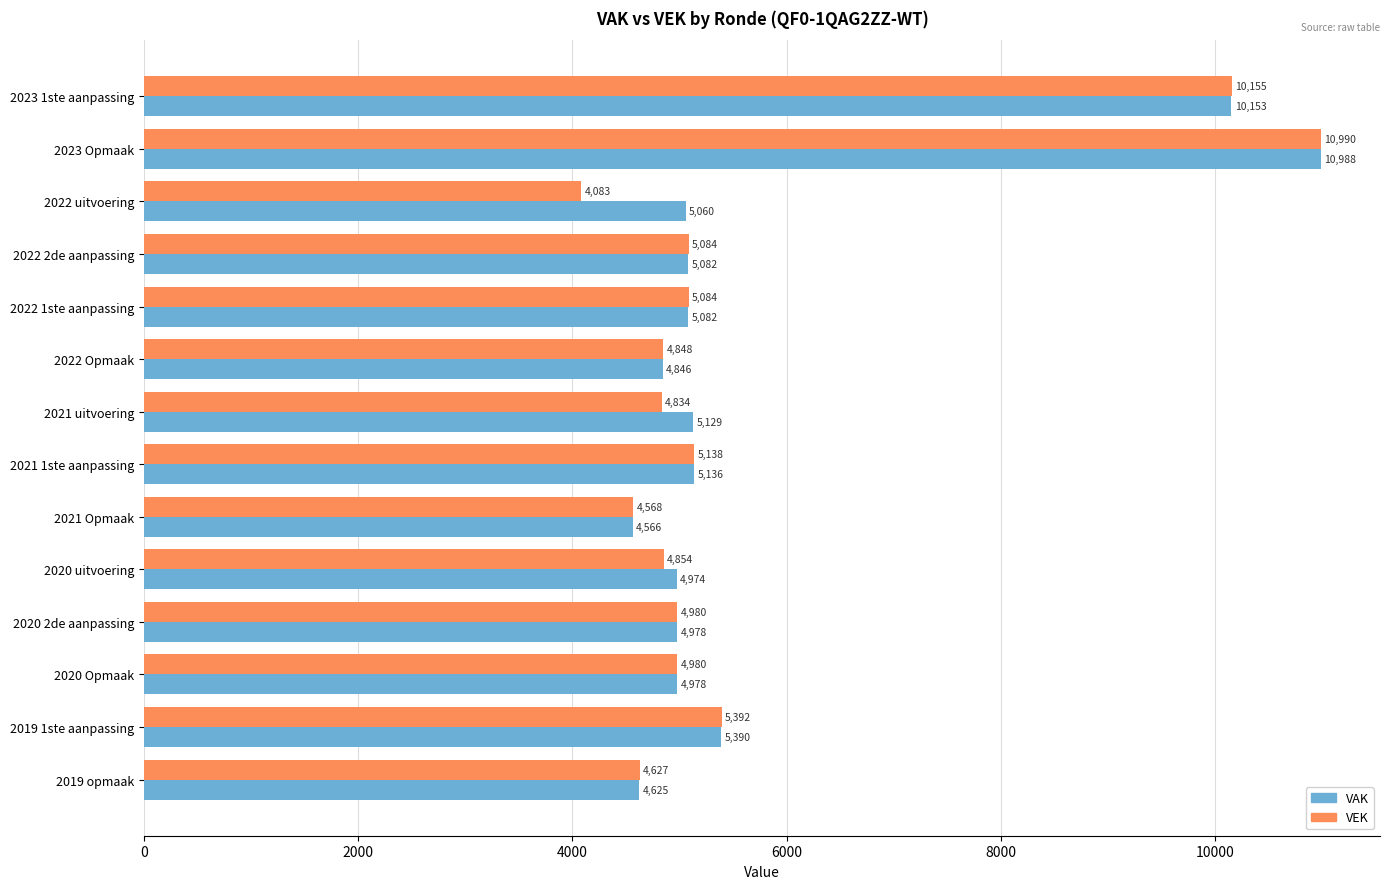

What is the difference between the maximum and minimum values in the VEK series?

6907